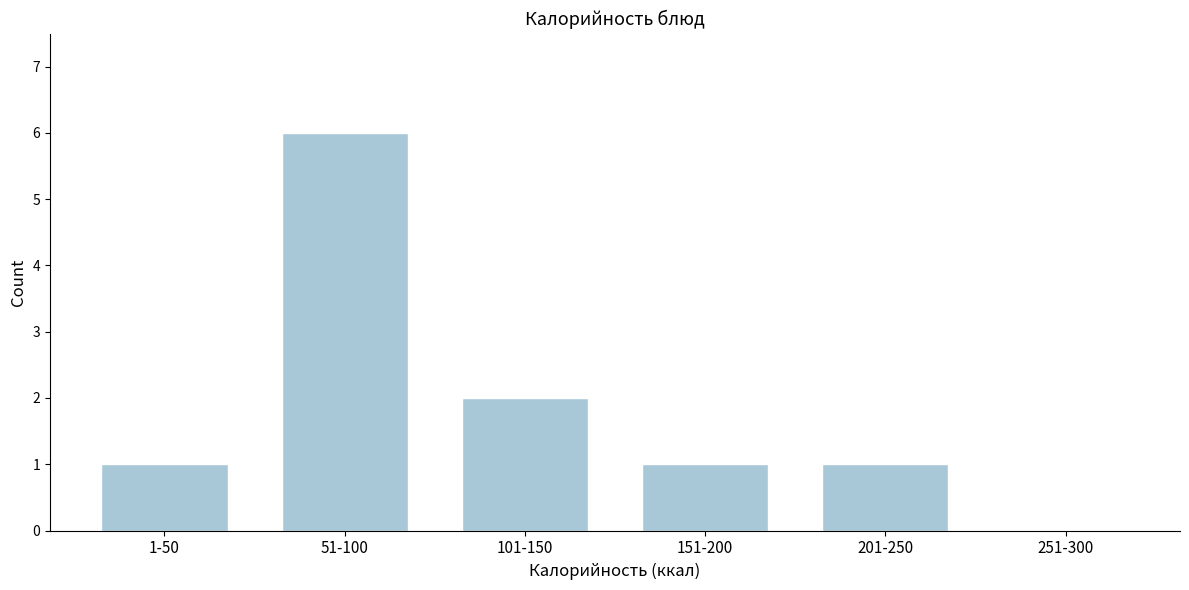

Reading left to right, list all the values displayed in this chart.

1-50=1	51-100=6	101-150=2	151-200=1	201-250=1	251-300=0